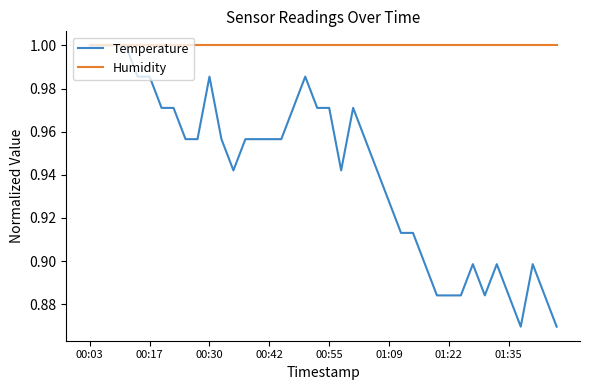

Which series has the largest total across all categories?

Humidity